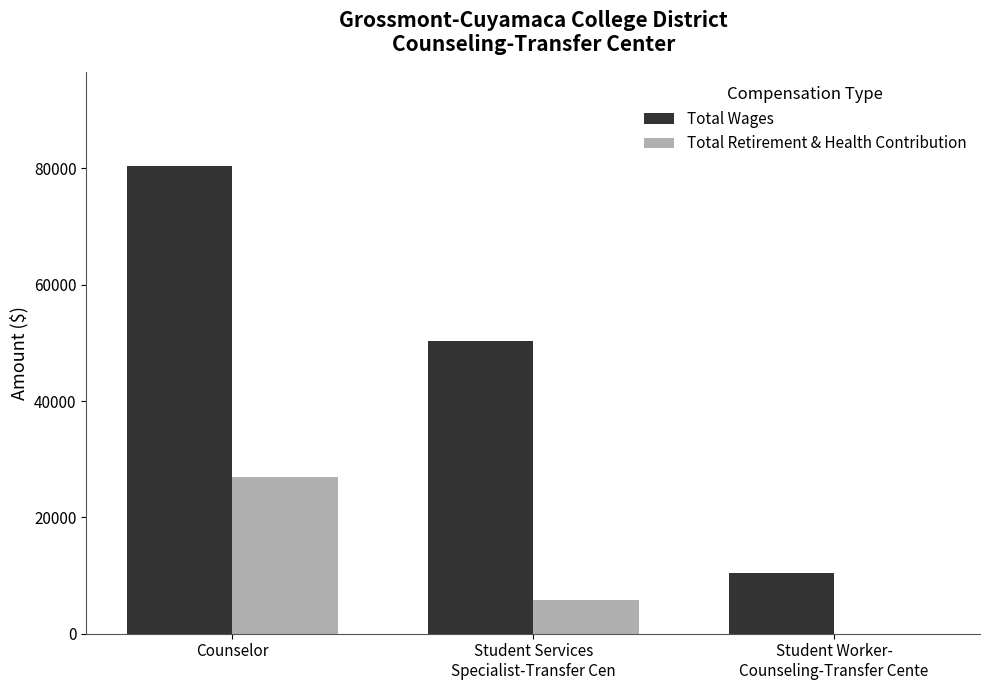

What is the sum of the Total Wages values at Student Worker-
Counseling-Transfer Cente and Student Services
Specialist-Transfer Cen?

60915